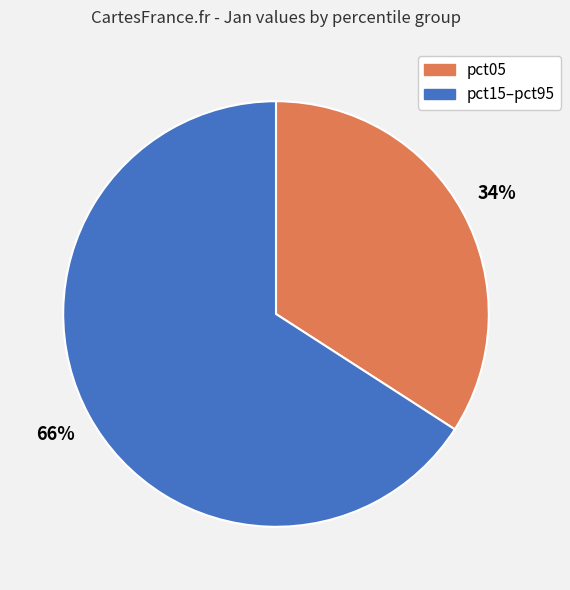

To the nearest percent, what is the average slice percentage?

50%